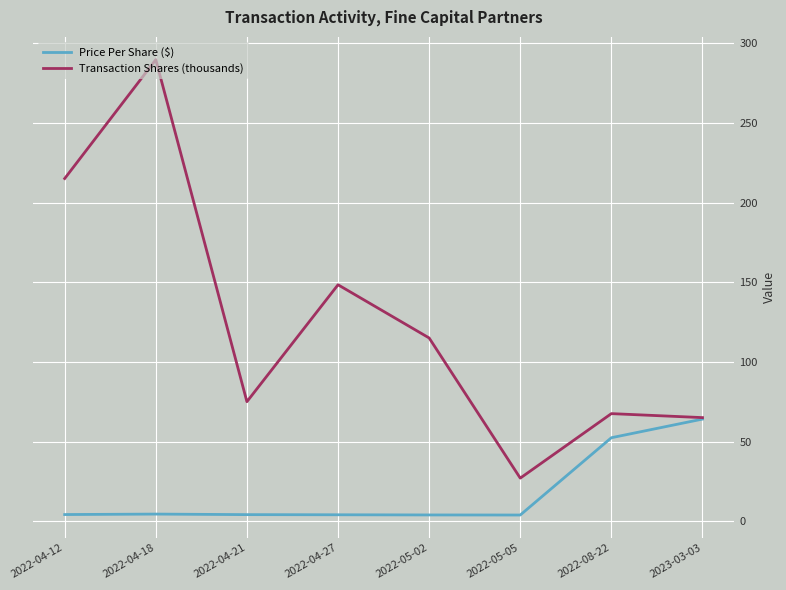

Is the value of Transaction Shares (thousands) at 2022-04-27 greater than the value of Price Per Share ($) at 2022-04-21?

Yes